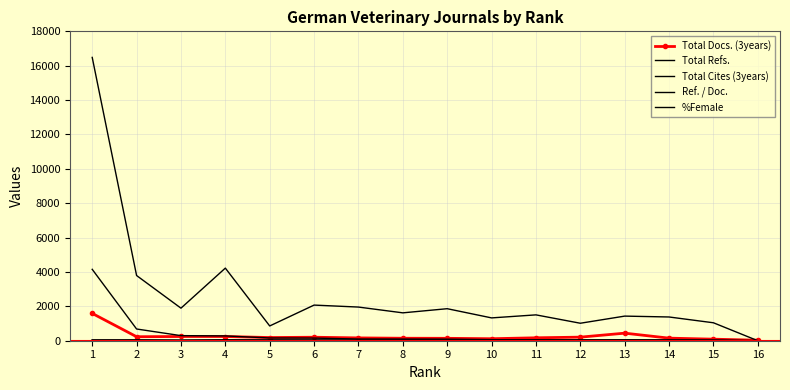

What are all the series names shown in the legend?

Total Docs. (3years), Total Refs., Total Cites (3years), Ref. / Doc., %Female